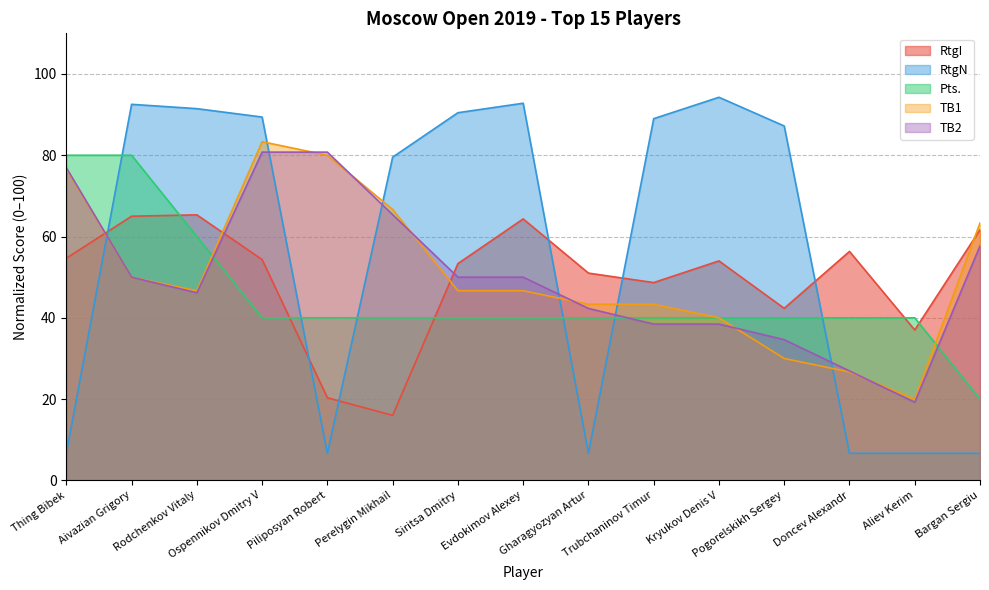

True or false: Pts has a value of 40.0 at Trubchaninov Timur.

True